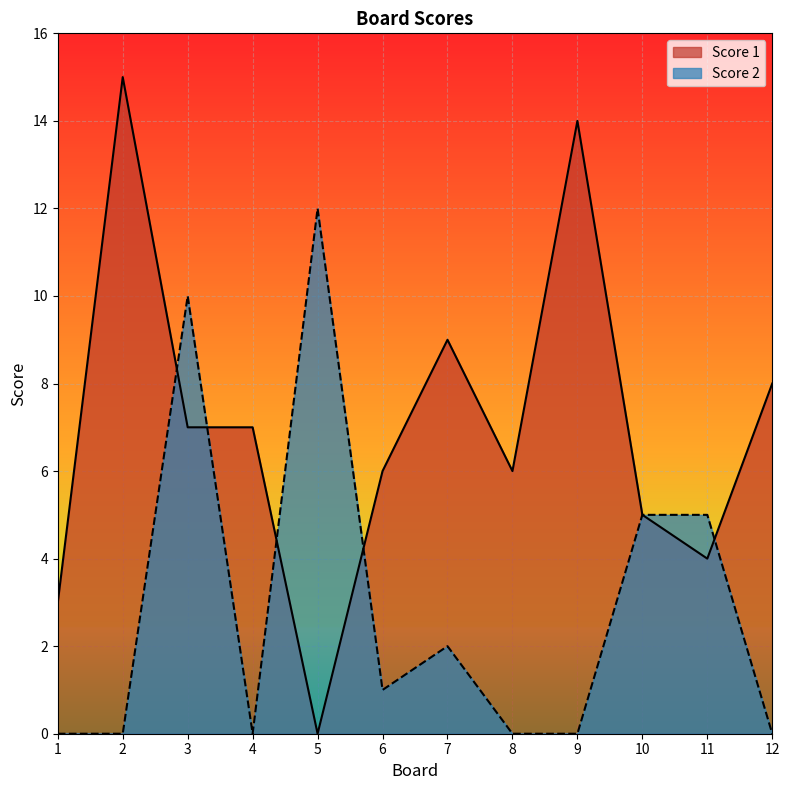

How many times do Score 1 and Score 2 cross each other?

5